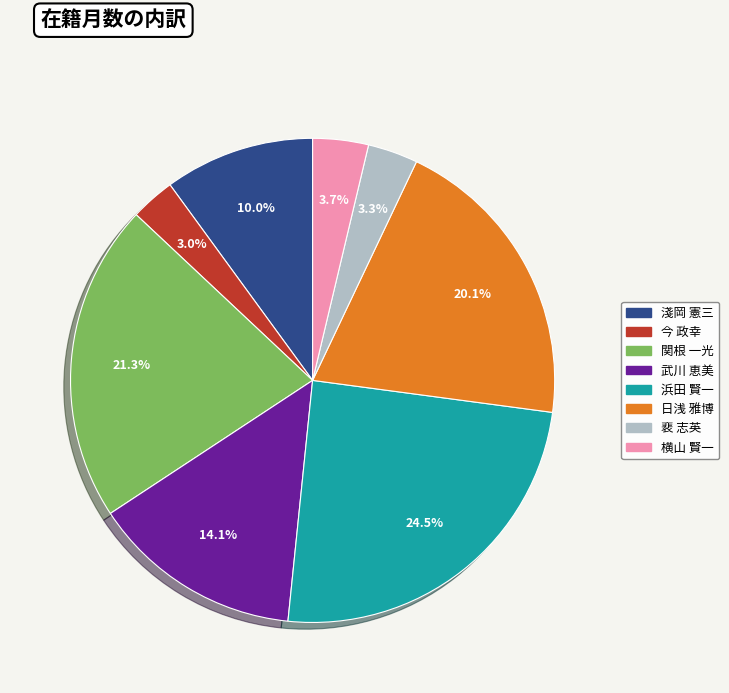

What percentage do 日浅 雅博 and 横山 賢一 together represent?

23.8%